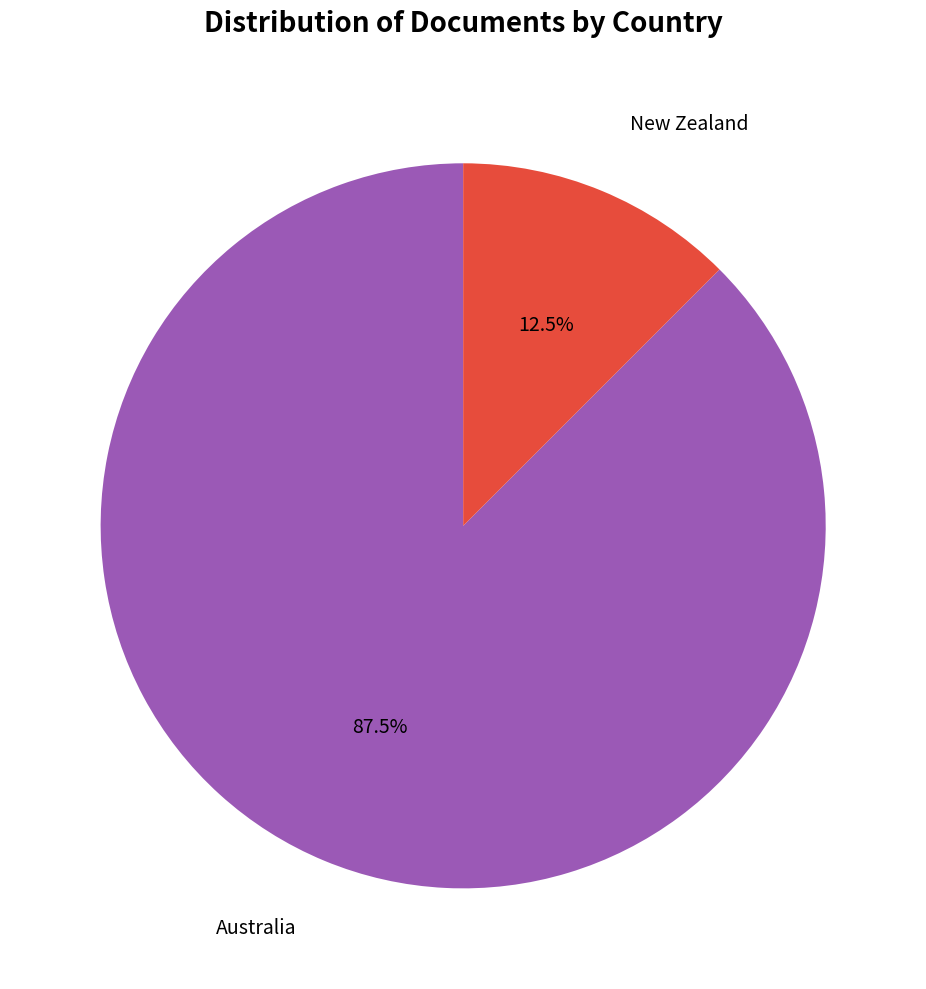

Between New Zealand and Australia, which is larger?

Australia